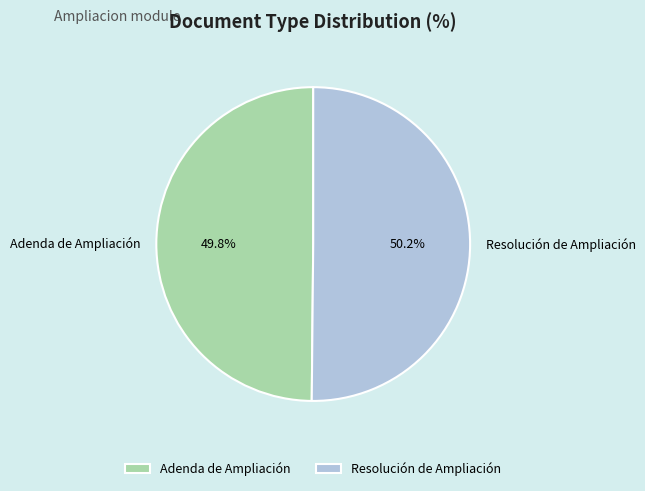

How many slices are in this pie chart?

2